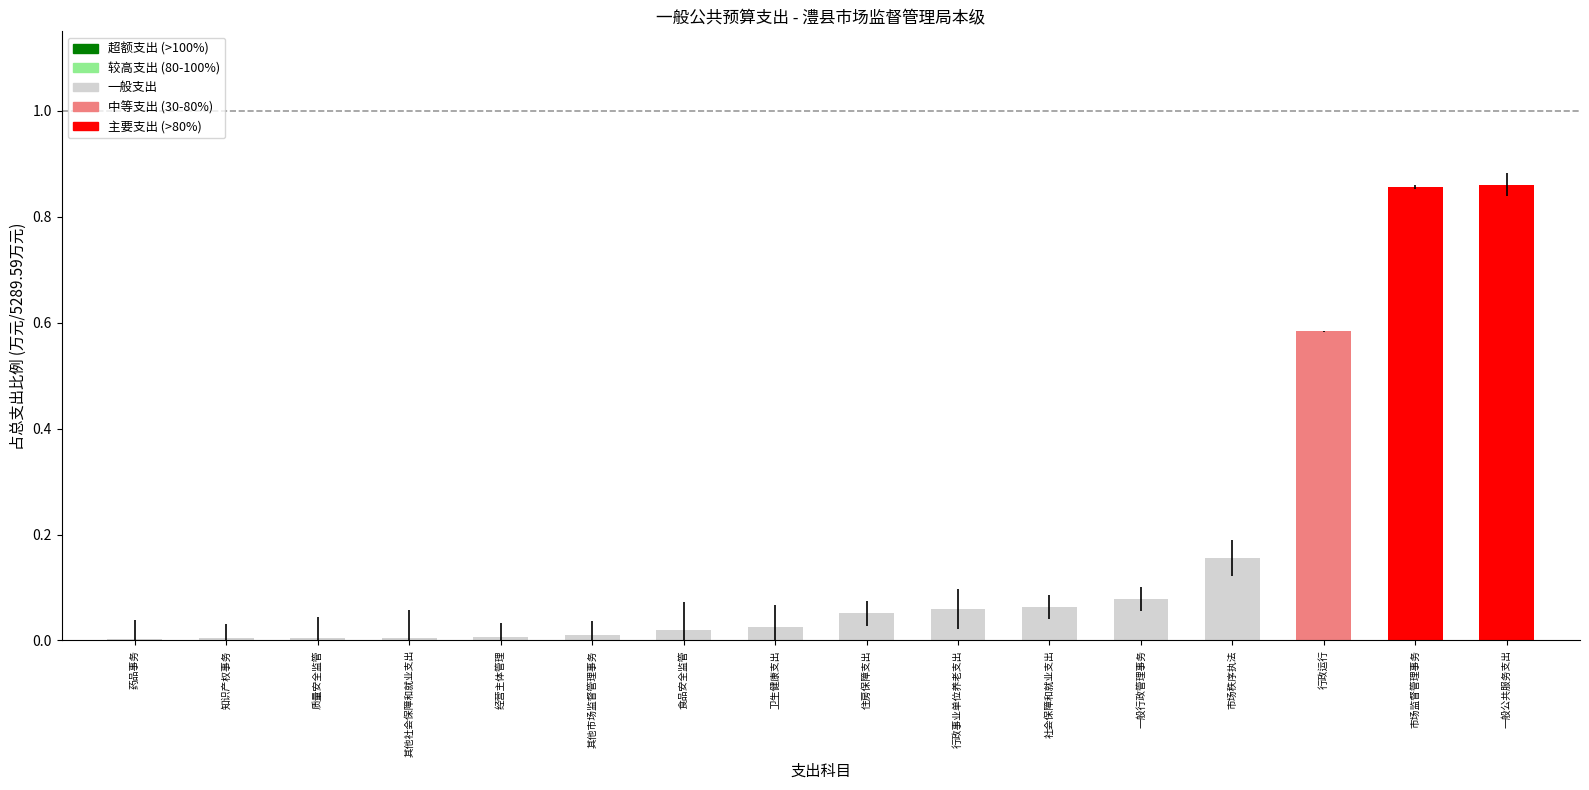

True or false: the data shows 0.2 at 市场监督管理事务.

False